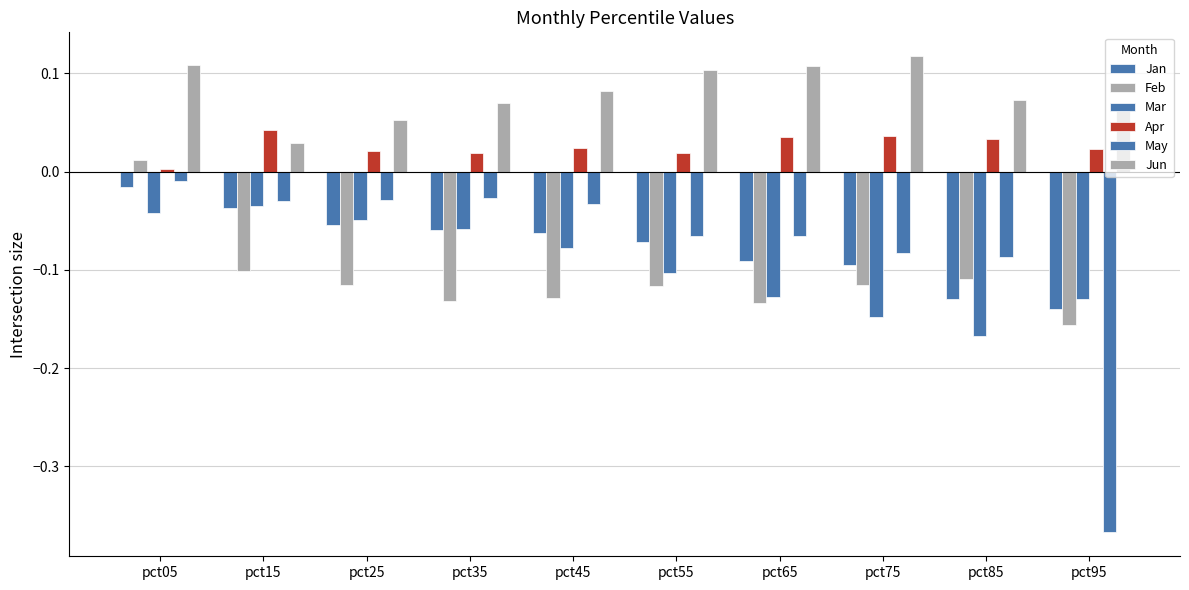

At pct35, list the series in order from smallest to largest.

Feb, Jan, Mar, May, Apr, Jun